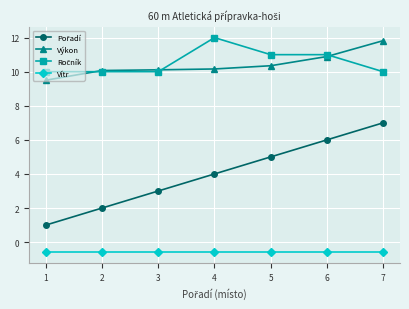

What is the spread (max minus min) of values at 2?

10.7